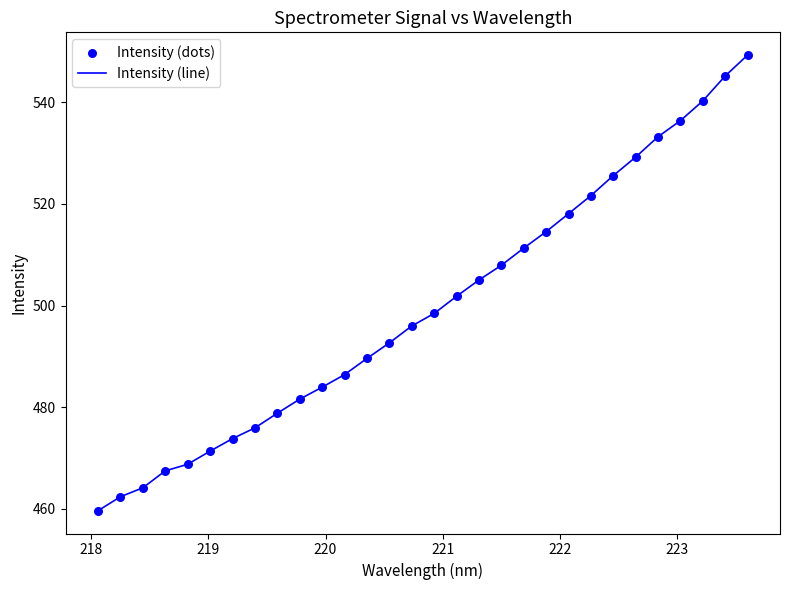

What is the minimum value shown in the chart?

459.7